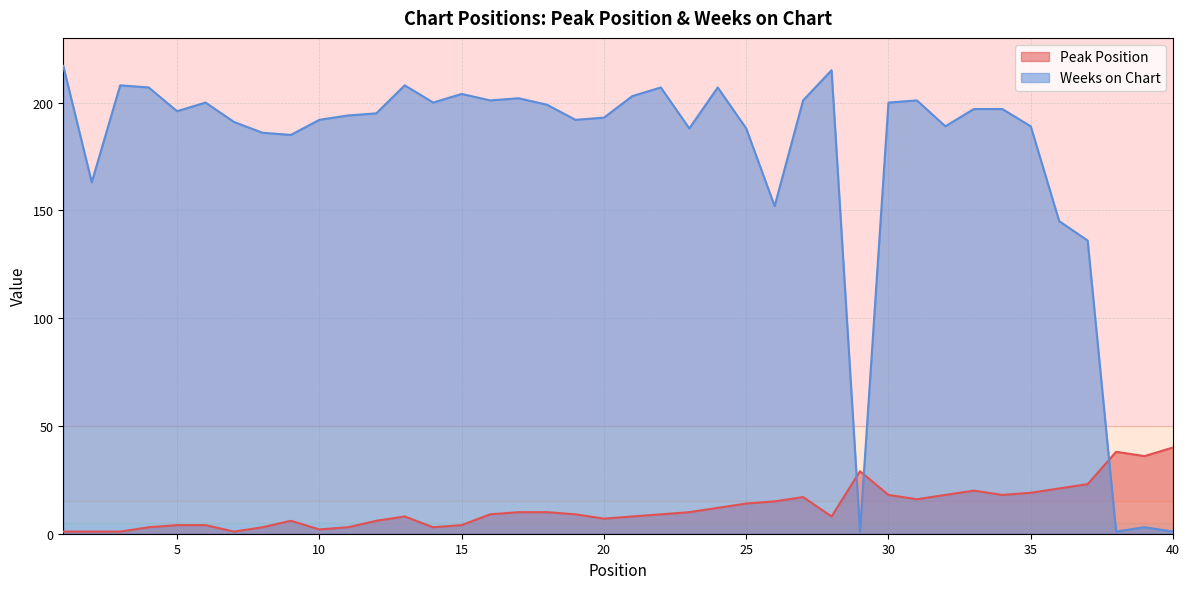

How many intersections are there between Peak Position and Weeks on Chart?

3